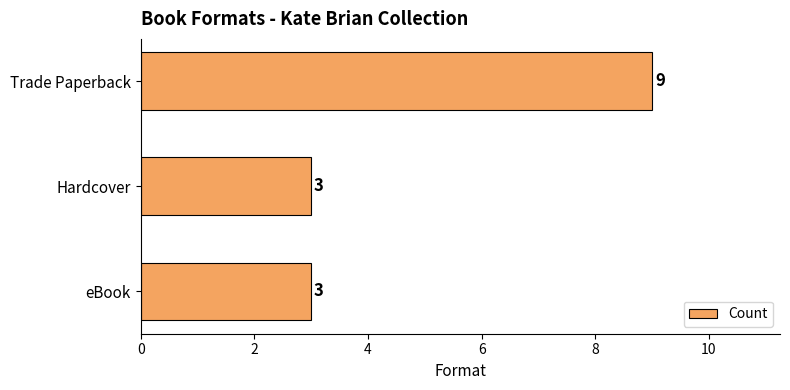

Between Trade Paperback and Hardcover, which is larger?

Trade Paperback